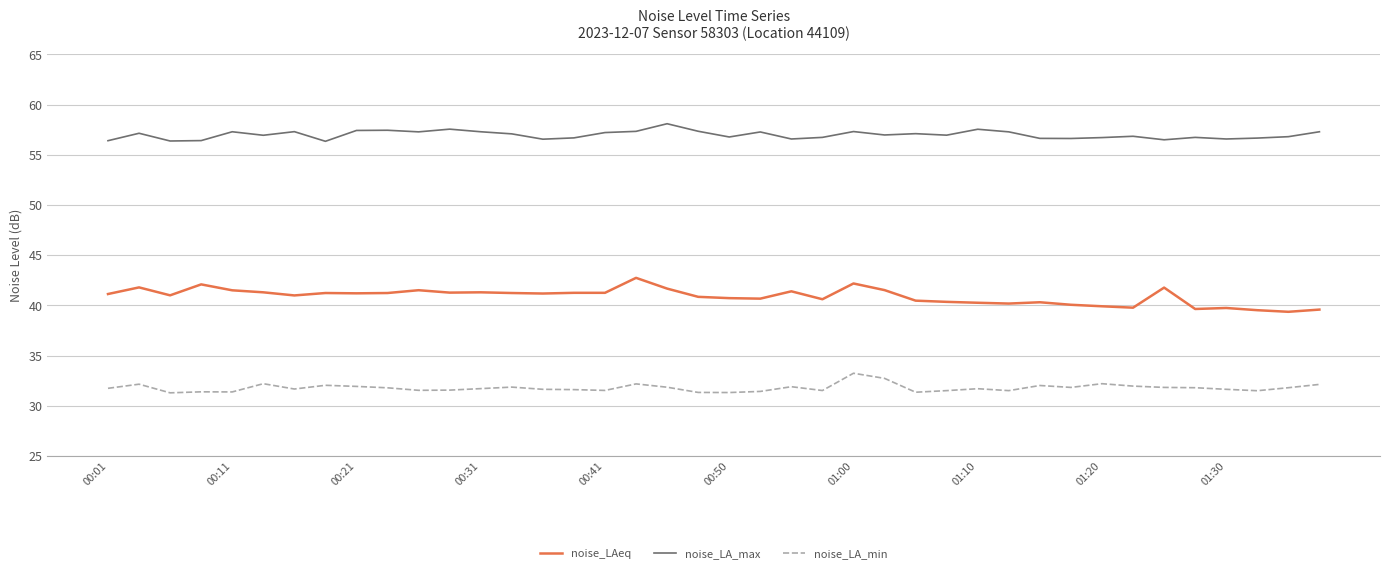

What is the highest value of the noise_LA_max series?

58.1